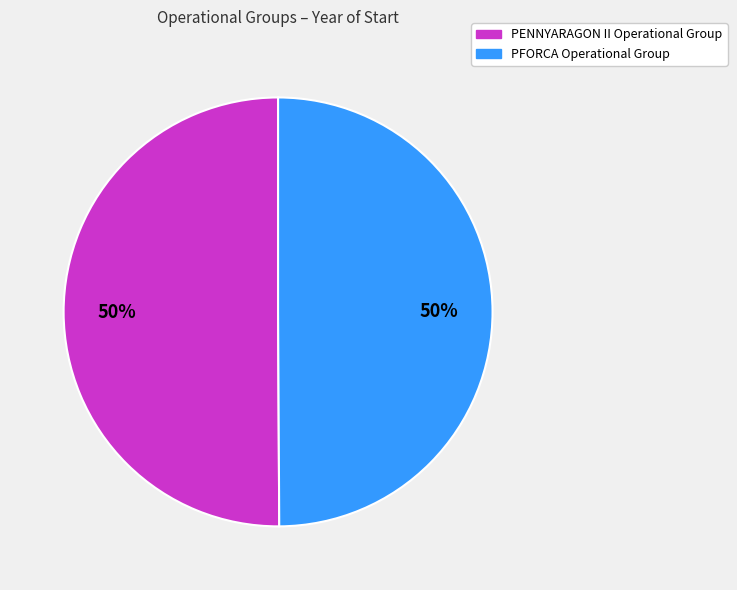

To the nearest percent, what percentage of the pie is PENNYARAGON II Operational Group?

50%